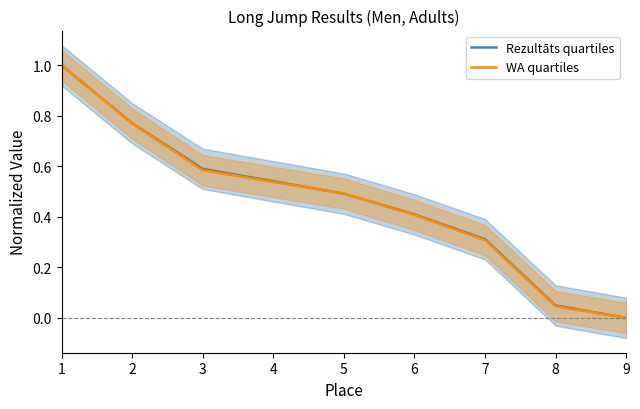

What are all the series names shown in the legend?

Rezultāts quartiles, WA quartiles